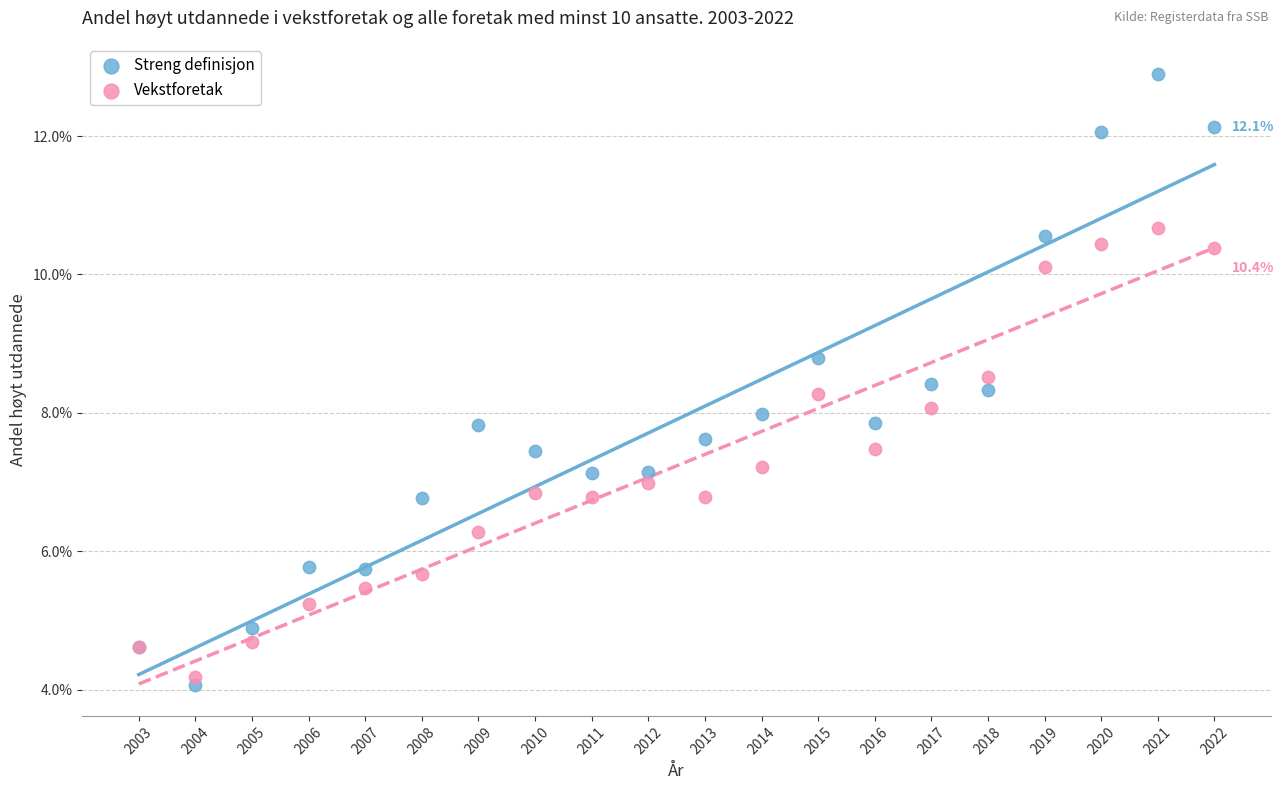

What are all the series names shown in the legend?

Streng definisjon, Vekstforetak